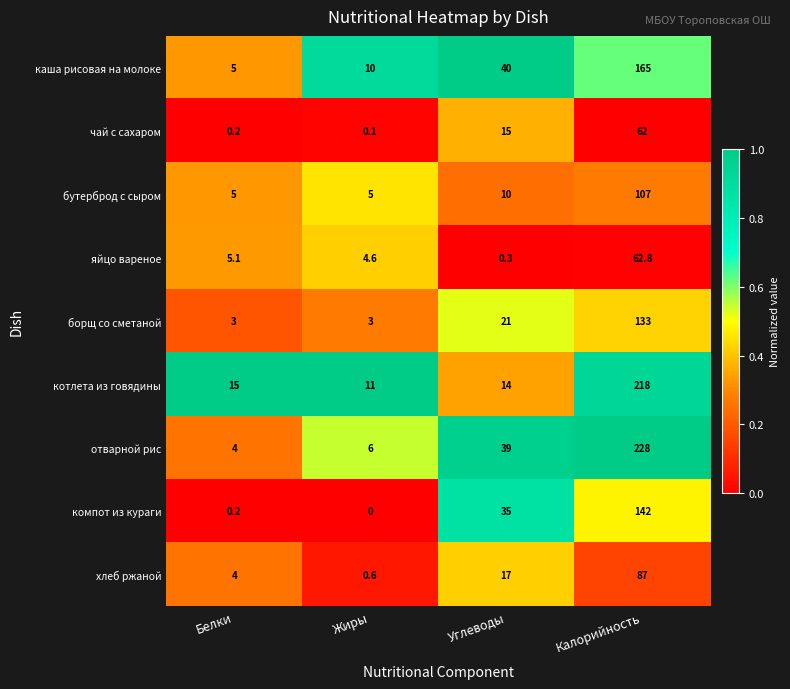

True or false: бутерброд с сыром has a value of 6.7 at Углеводы.

False